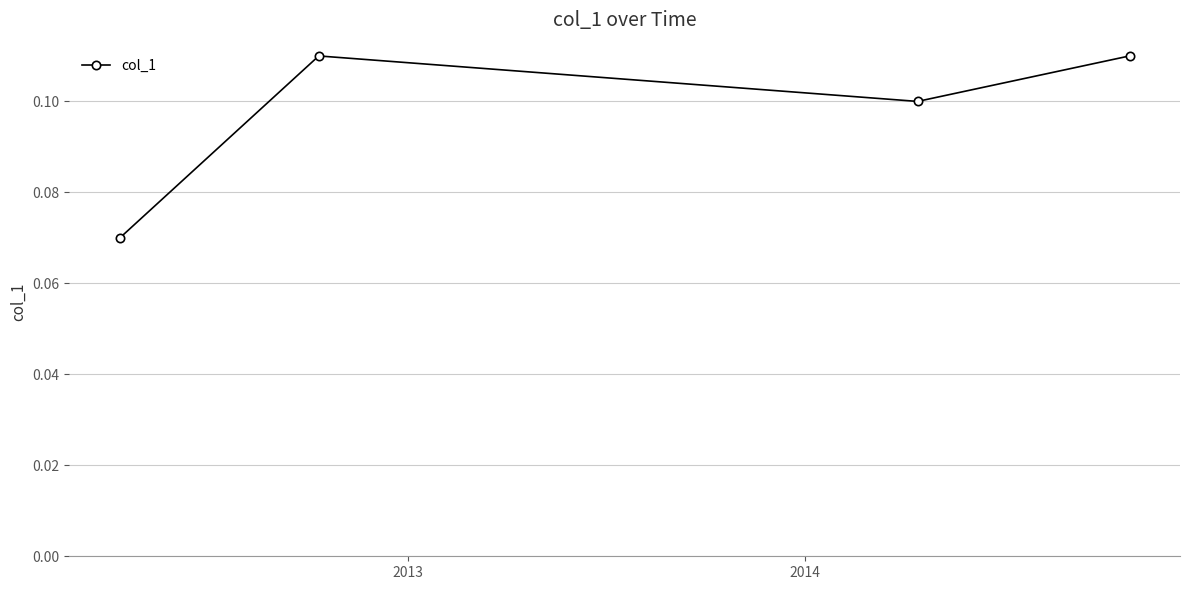

Count the values in the range 0 to 1.

4